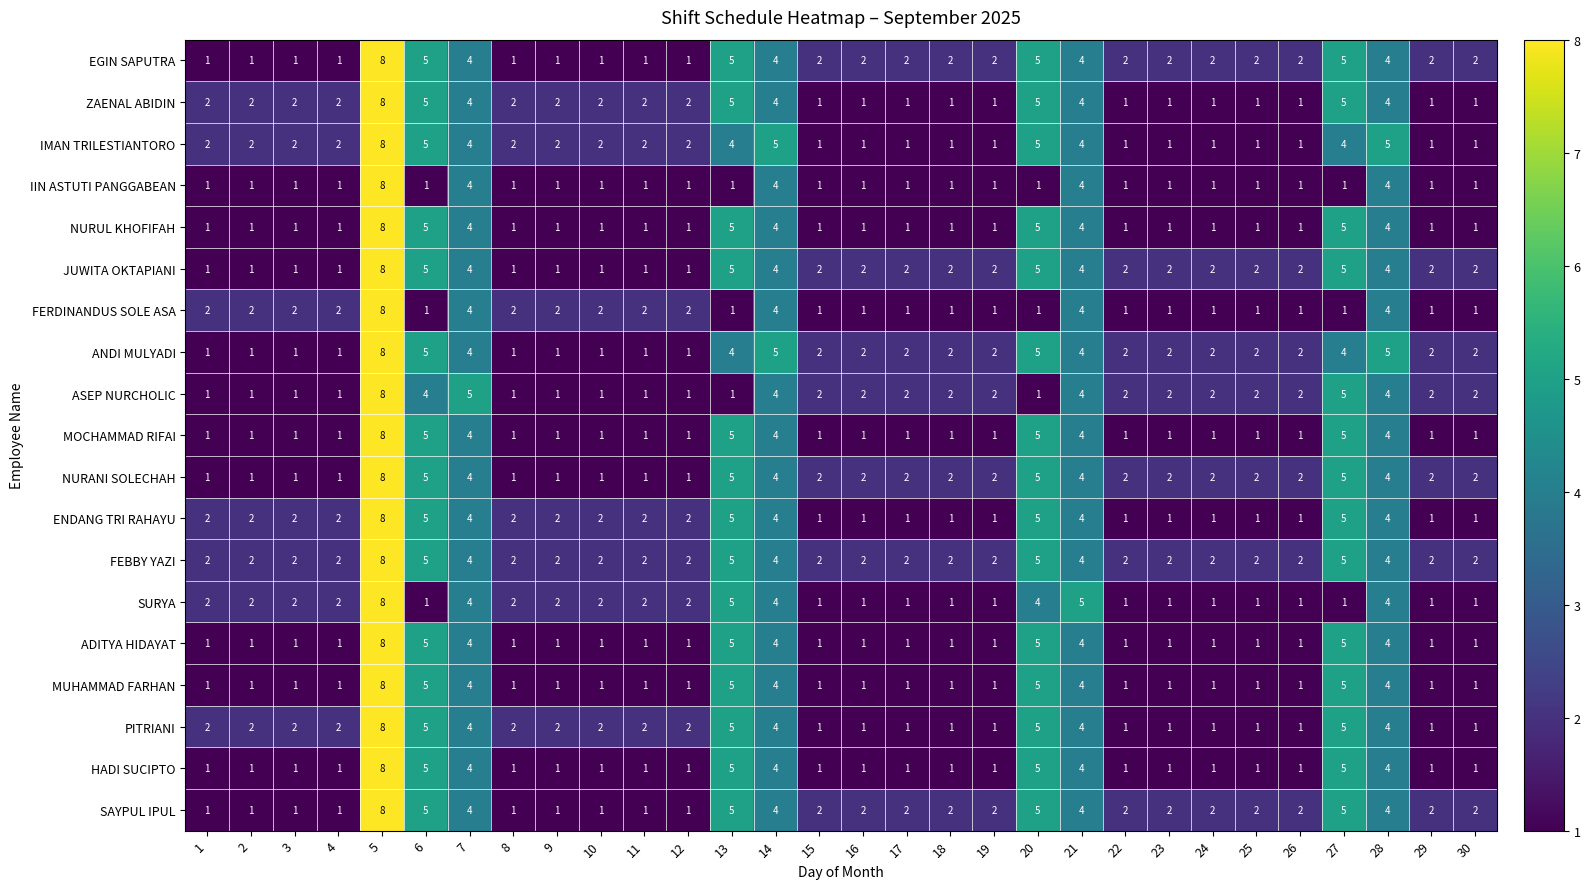

What is the total value across all series at 4?

26